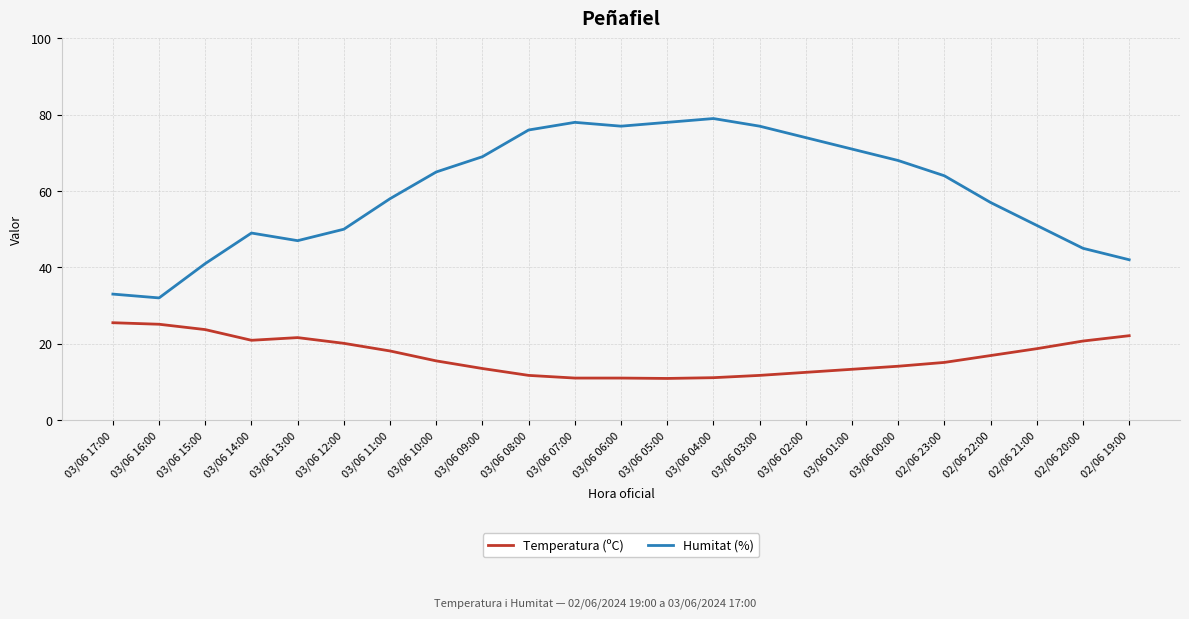

Which series changed the most between 03/06 14:00 and 03/06 11:00?

Humitat (%)